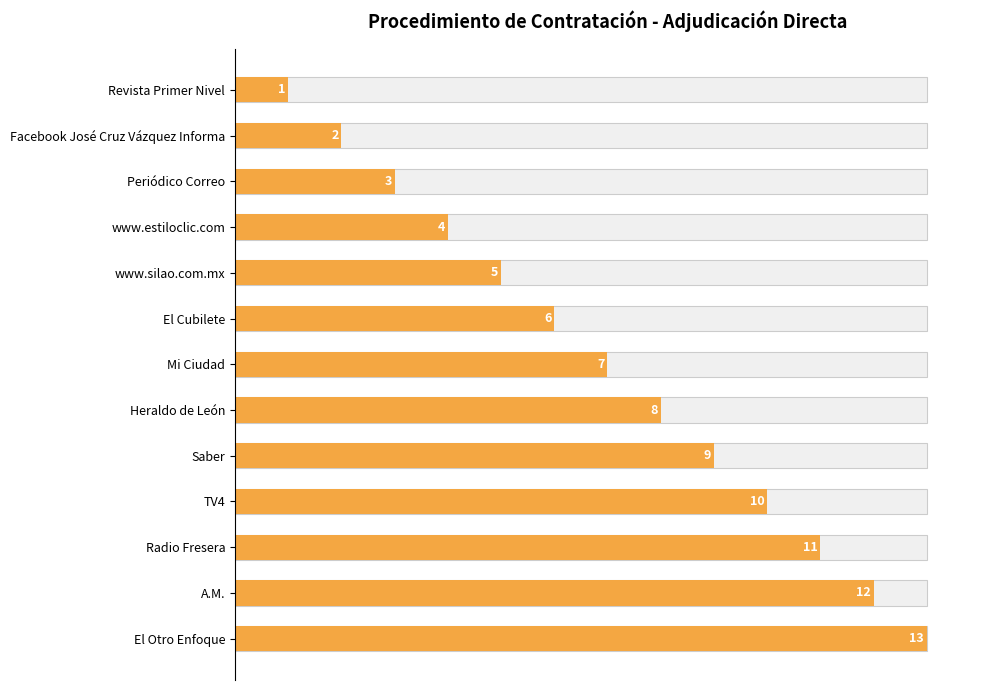

Reading left to right, what are all the values shown in this chart?

1	2	3	4	5	6	7	8	9	10	11	12	13